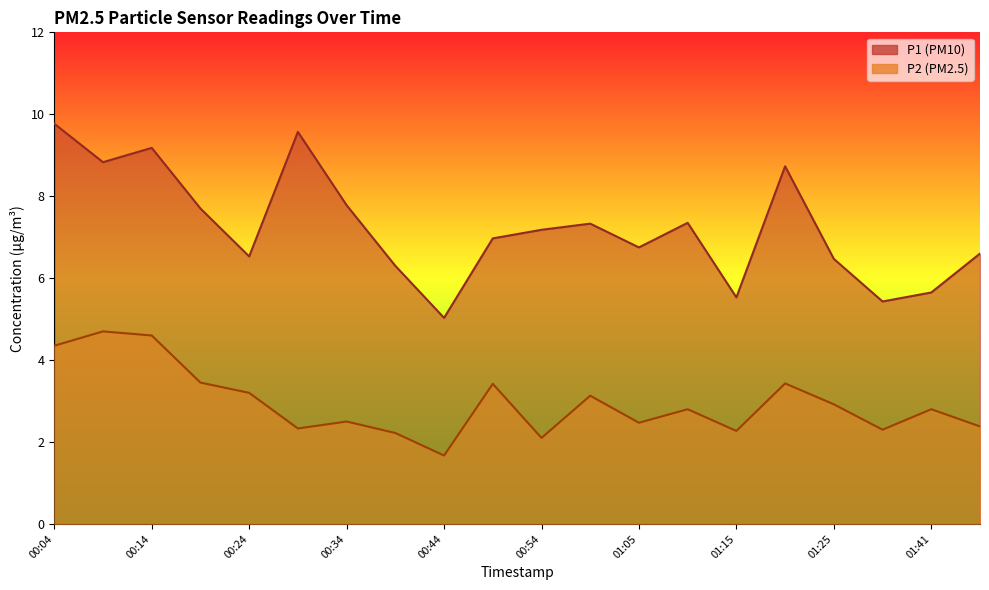

What is the difference between the second highest and second lowest values in the P1 series?

4.1